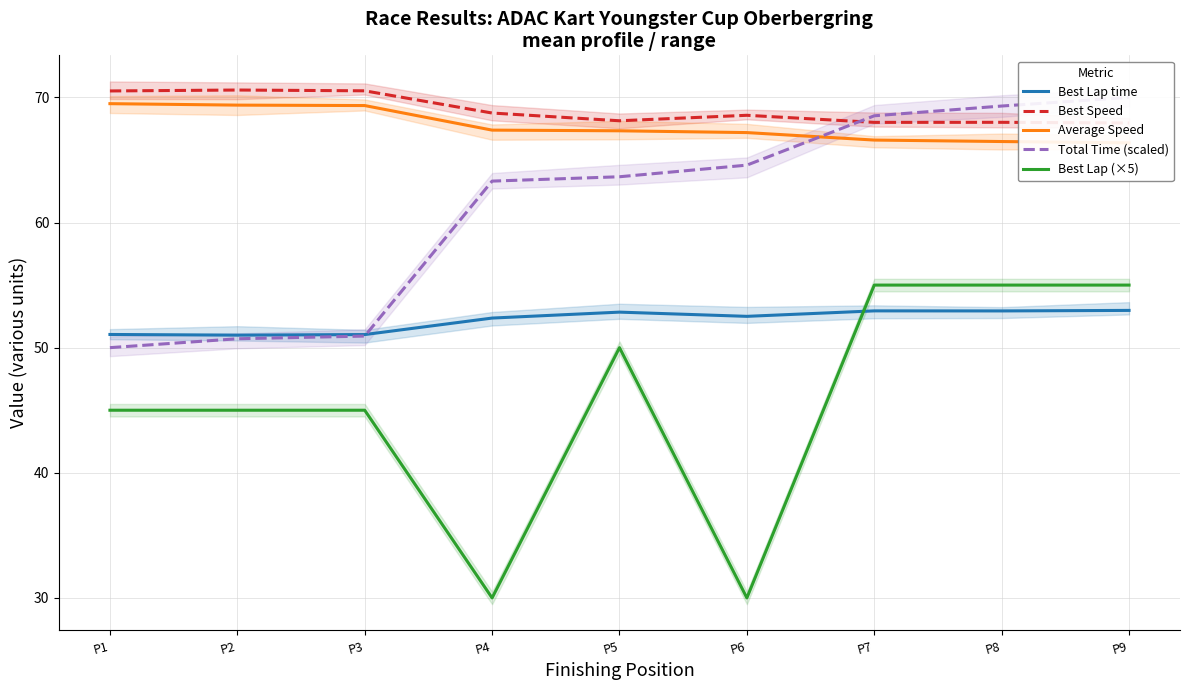

At which label does Best Lap time first exceed 52?

P4